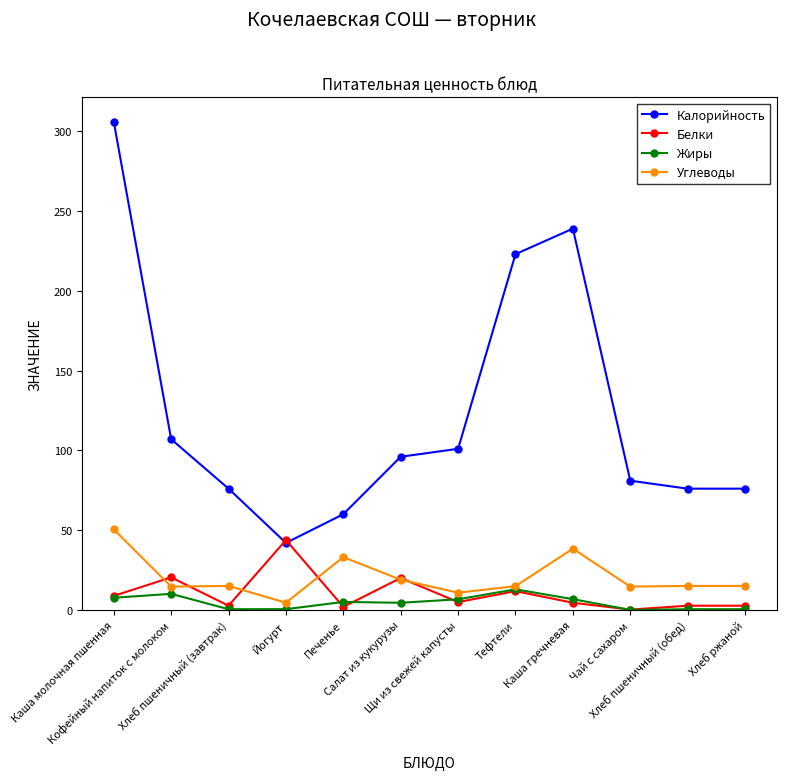

What is the maximum value shown in the chart?

306.0